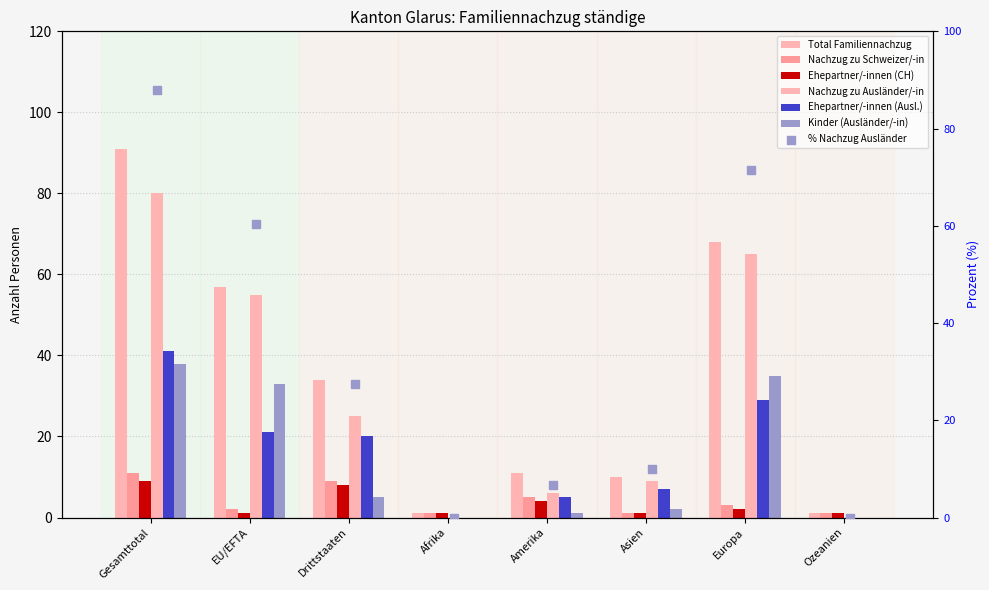

Which series has the largest total across all categories?

Familiennachzug_total